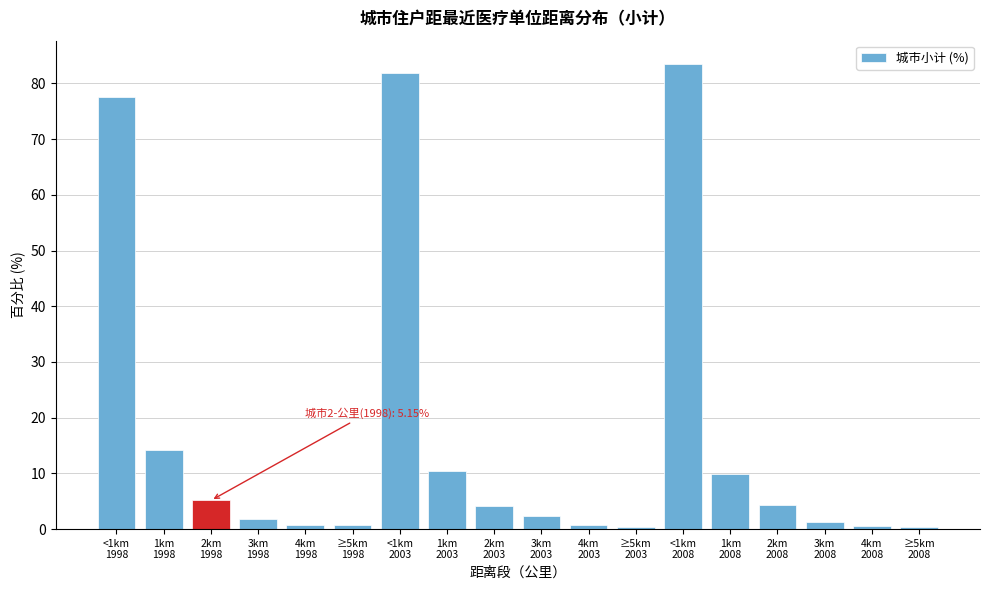

What is the sum of all values?

300.0